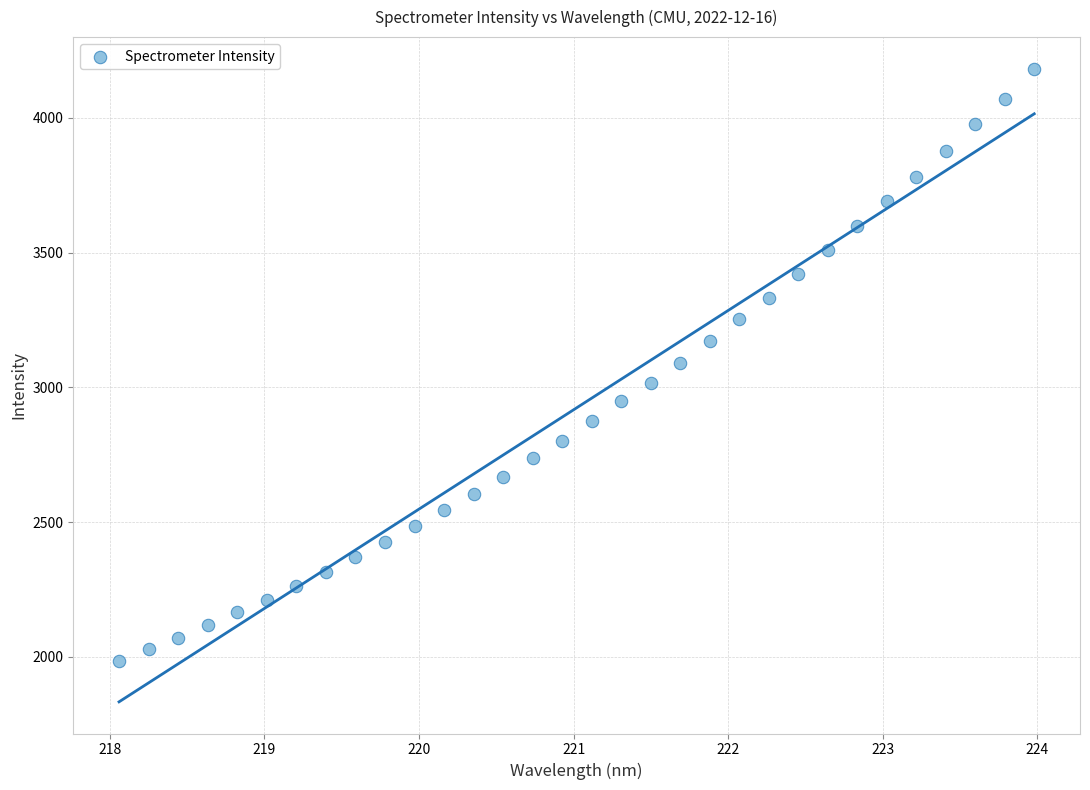

What is the range of X values (max minus min)?

5.9